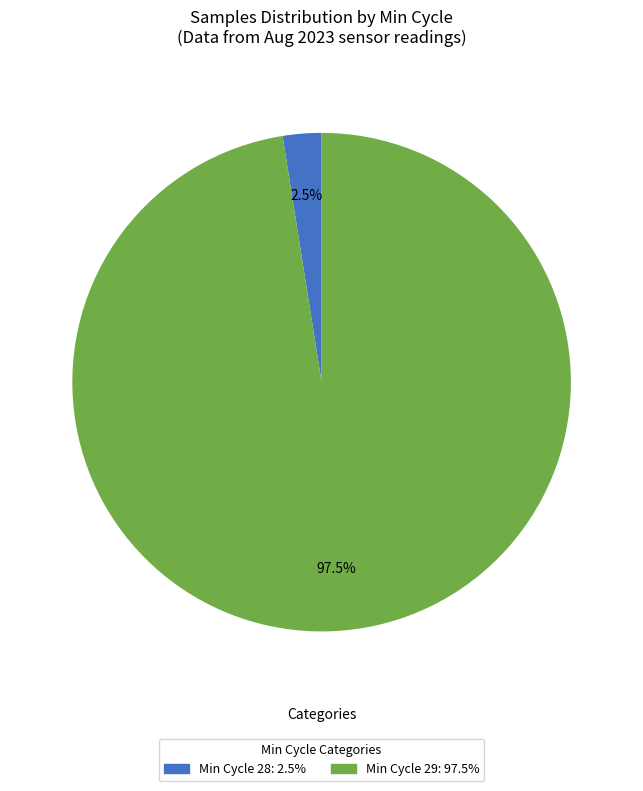

Does any single category account for the majority?

Yes